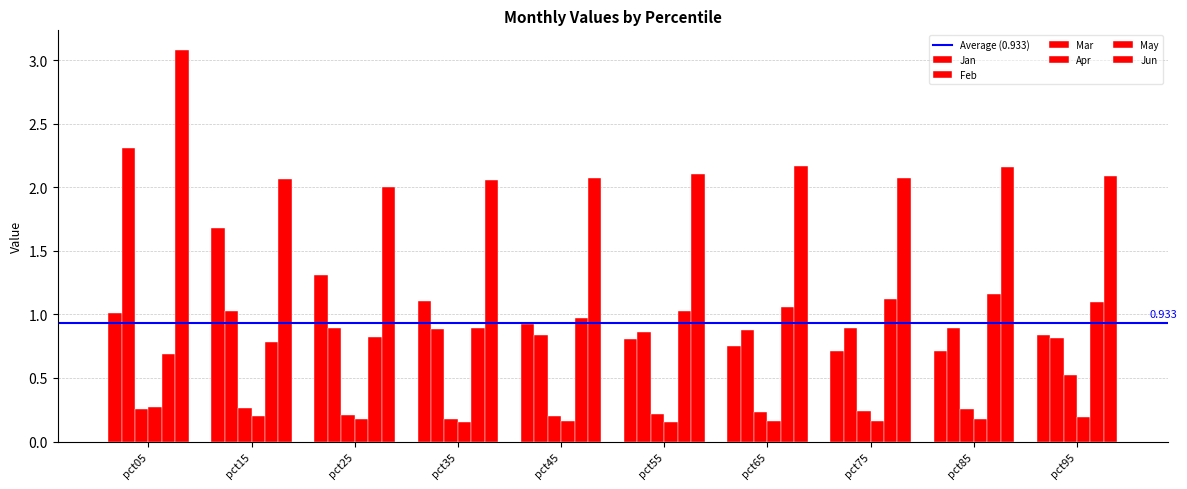

How many bars are there in each group?

6